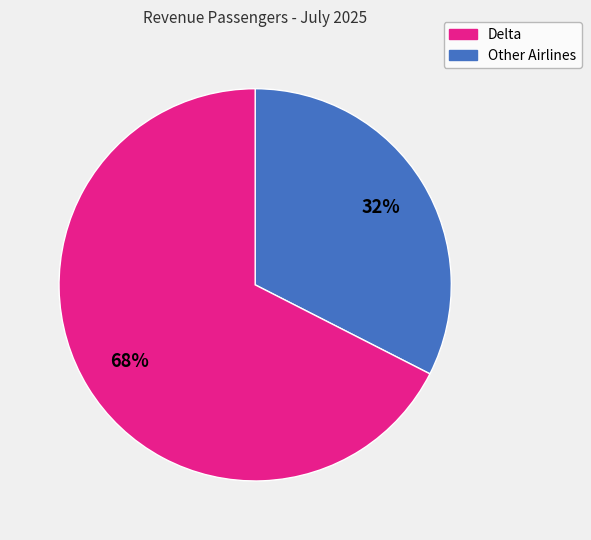

Does any single category account for the majority?

Yes